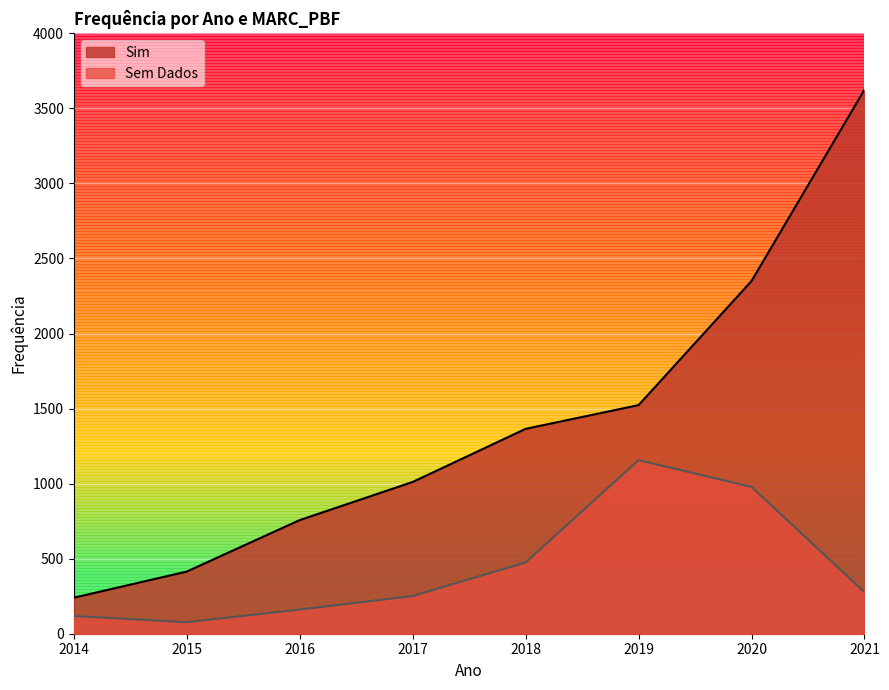

Reading left to right, transcribe all the data shown in this chart.

Sim: 2014=240	2015=414	2016=757	2017=1011	2018=1365	2019=1523	2020=2350	2021=3625
Sem Dados: 2014=118	2015=77	2016=161	2017=251	2018=475	2019=1157	2020=978	2021=277